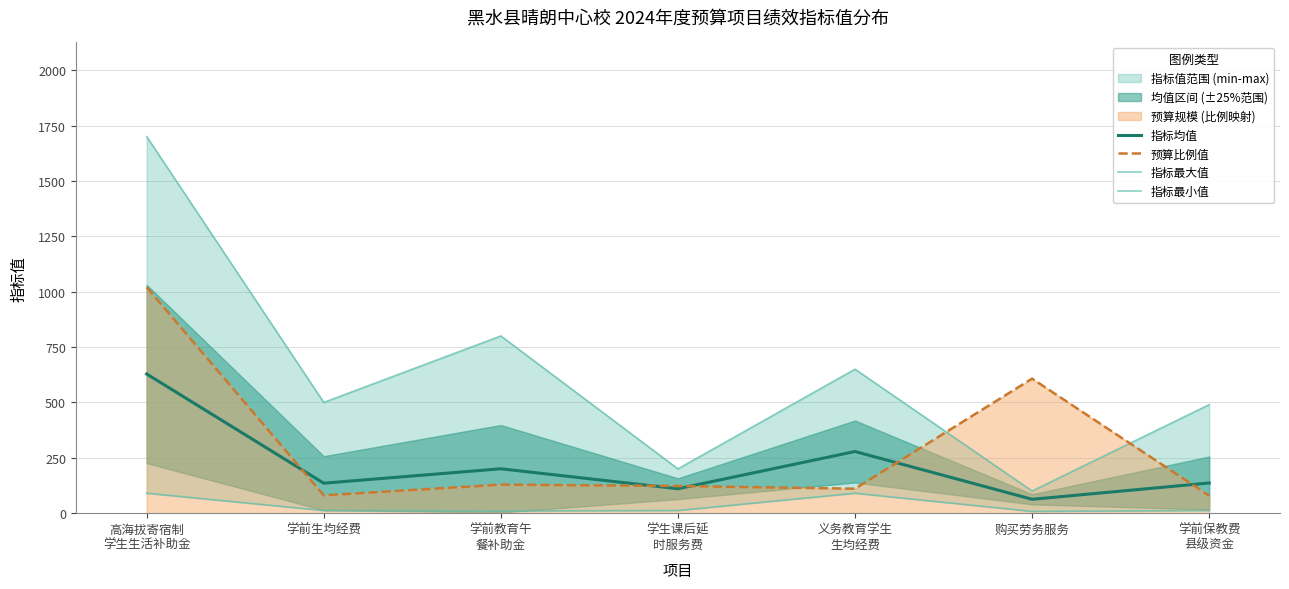

At which category does 指标最小值 reach its first local peak?

义务教育学生
生均经费